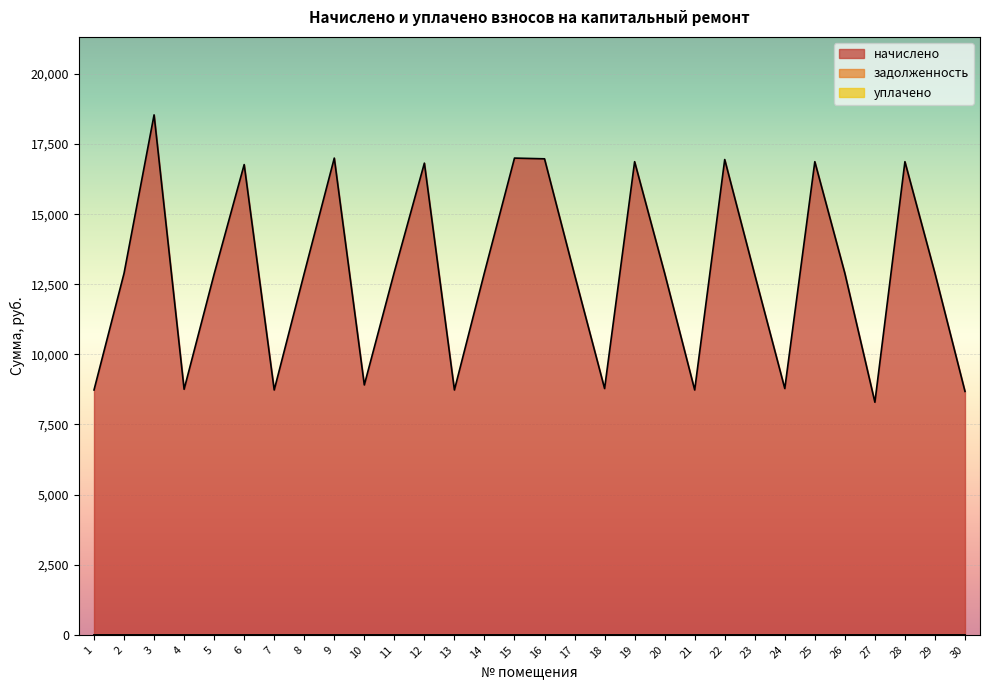

At how many categories does at least one series exceed 4622?

30